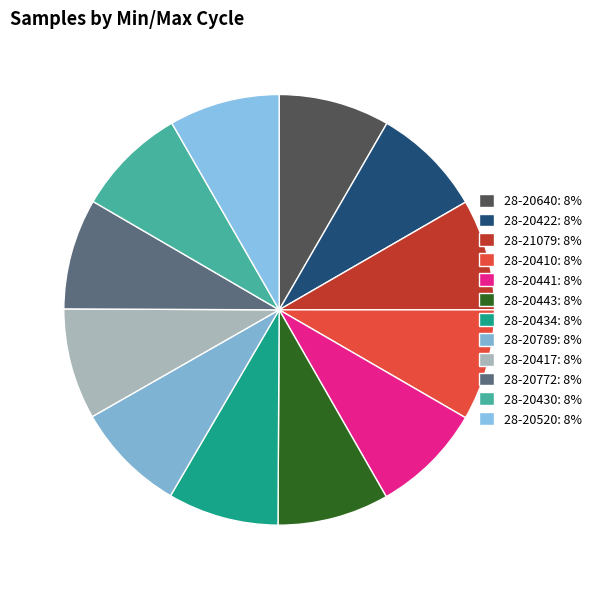

Is it true that 28-20772 is 1% of the pie?

False